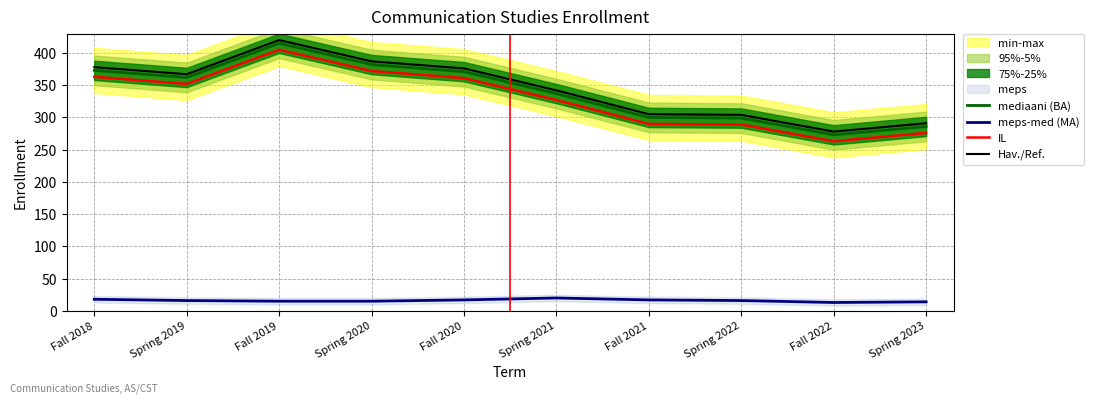

True or false: meps-med (MA) and Hav./Ref. intersect in this chart.

False